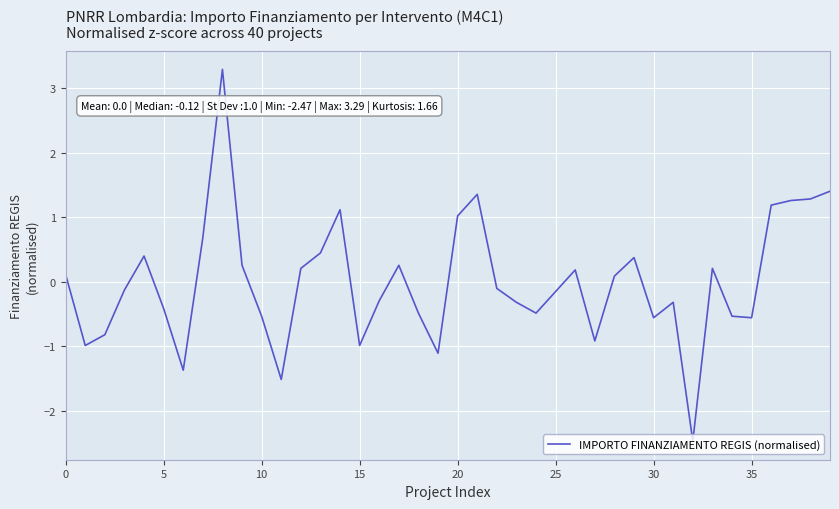

How many values are below 0?

21